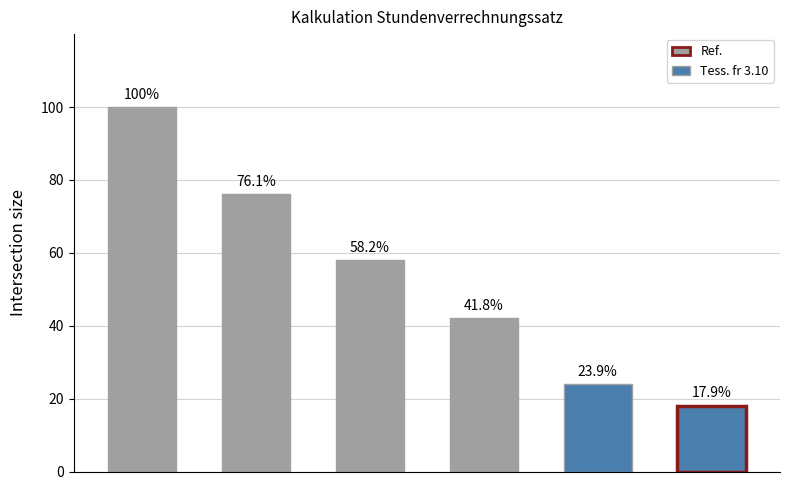

How many groups of bars are there?

6